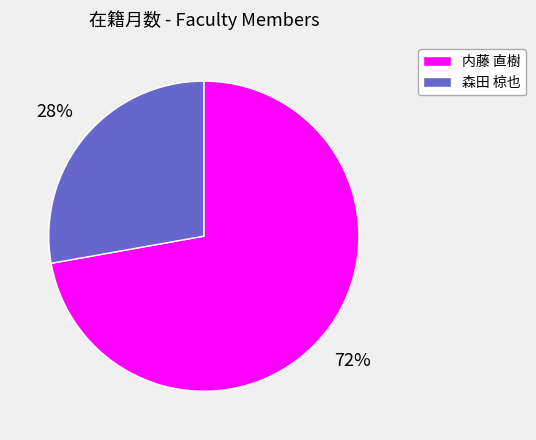

True or false: 森田 椋也 accounts for 35% of the total.

False